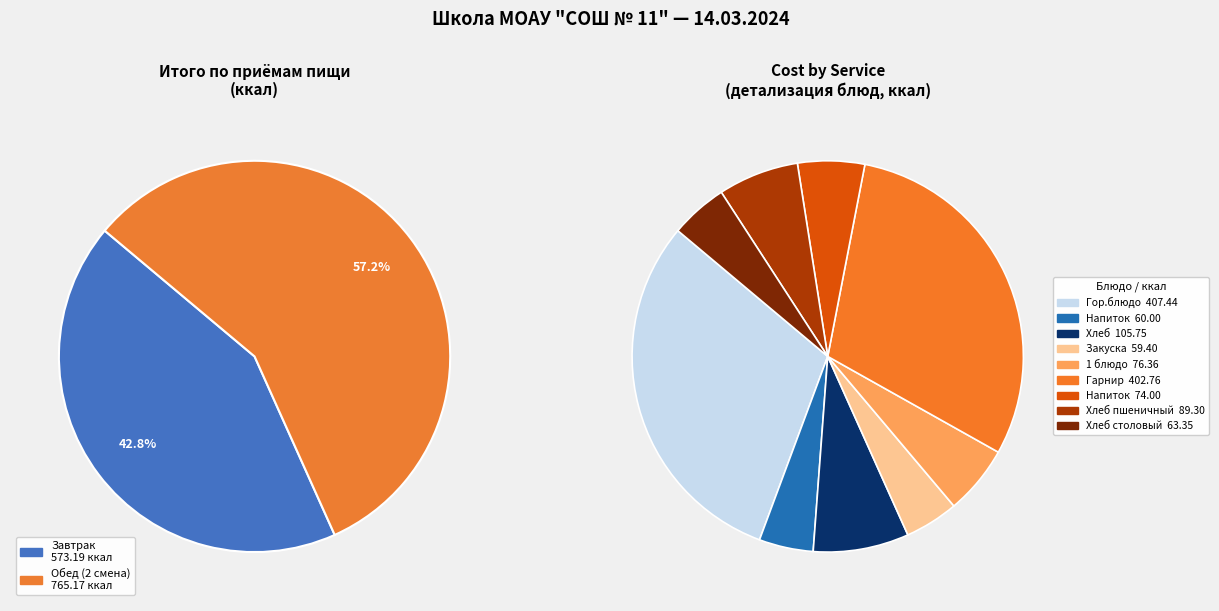

Is Завтрак the majority of the pie?

No